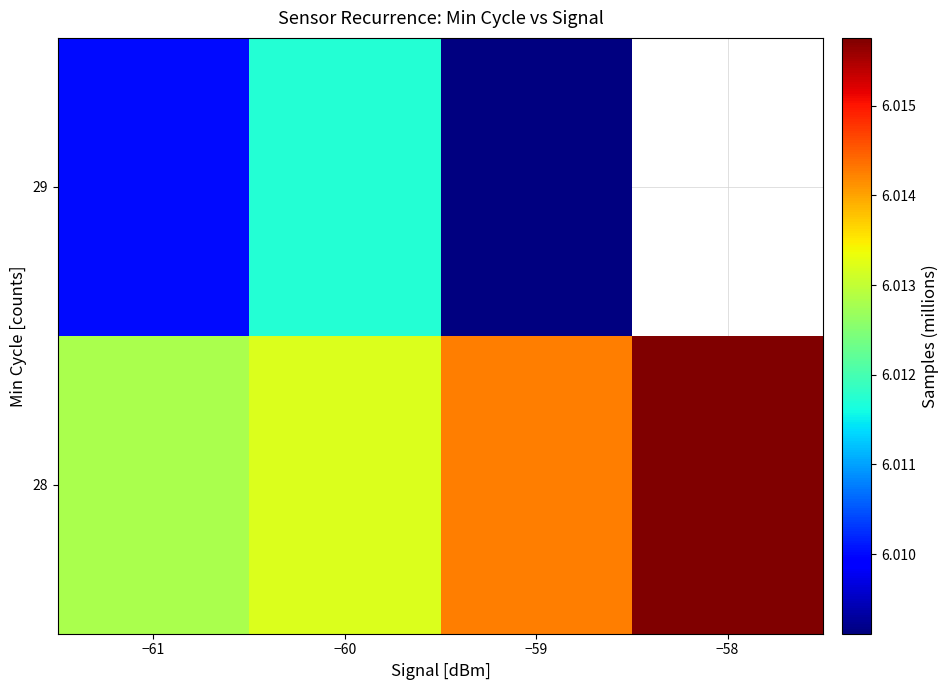

At which category does the chart reach its peak across all series?

−58